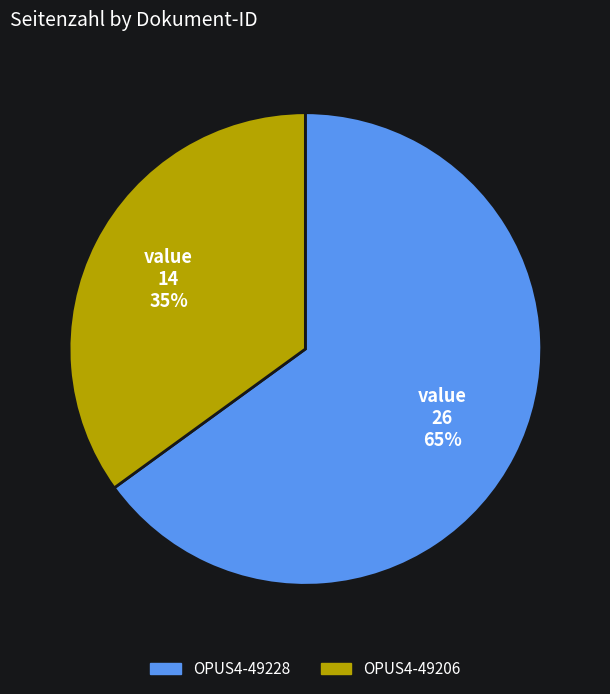

Combined, do OPUS4-49228 and OPUS4-49206 account for over 50%?

Yes